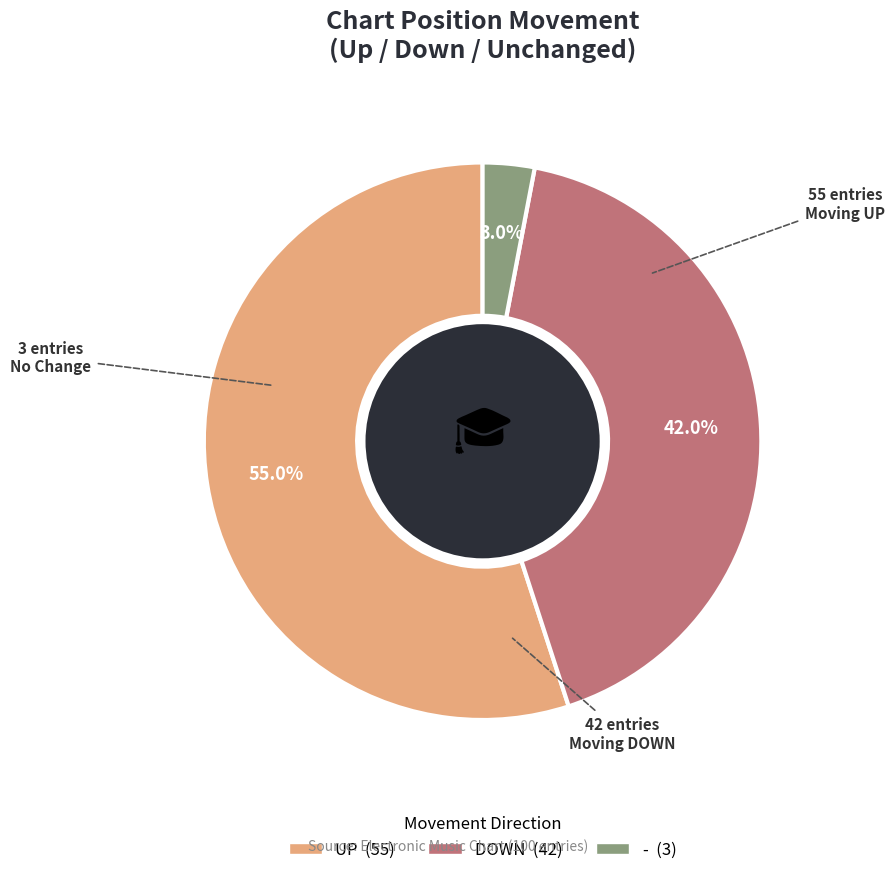

Is there any slice that represents more than half of the pie?

Yes